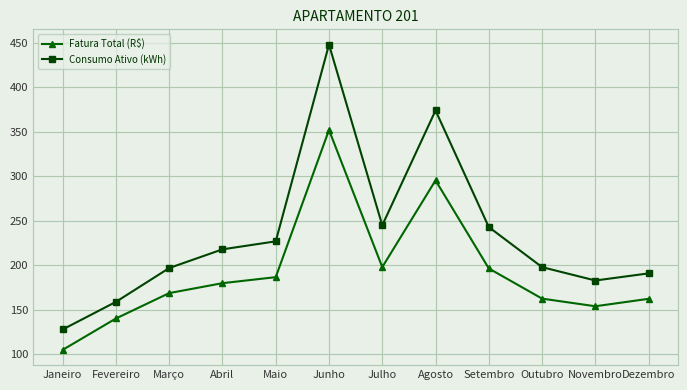

What value does the Fatura Total (R$) series have at Dezembro?

162.4